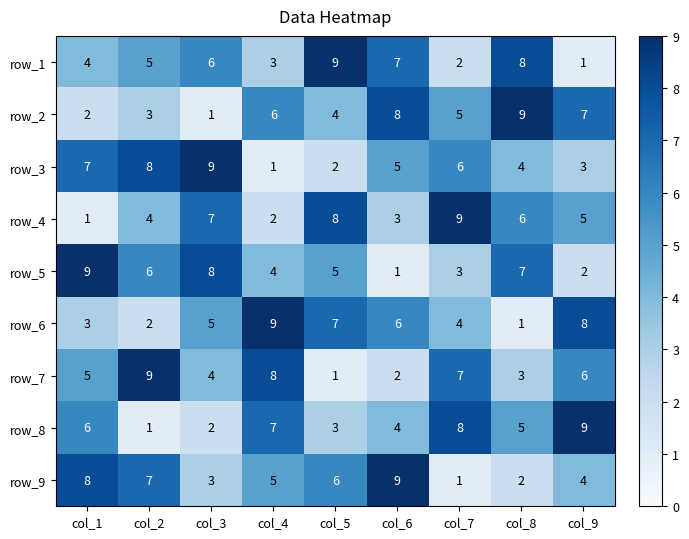

Is it true that row_1 equals 9 at col_3?

False